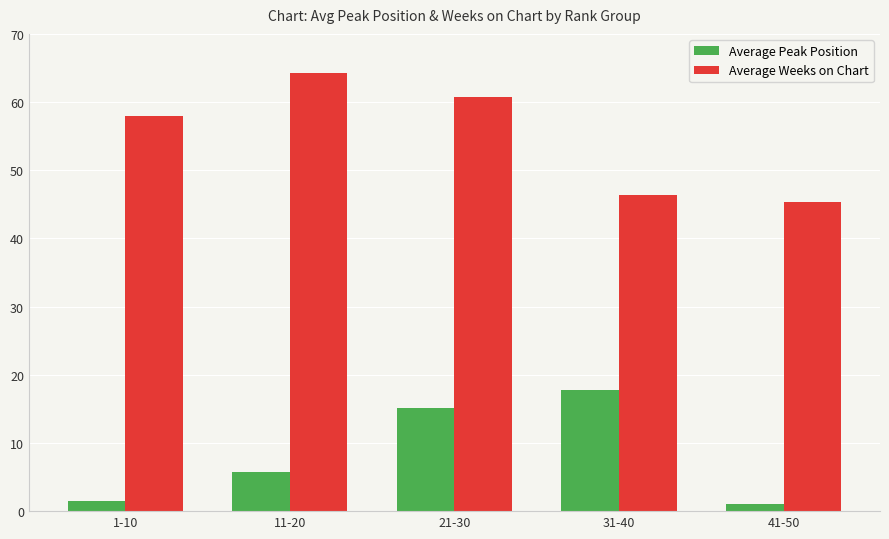

What is the difference between the Average Peak Position values at 11-20 and 21-30?

9.4